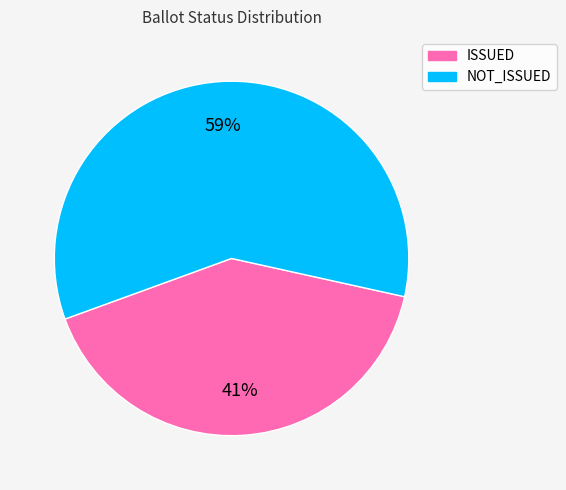

How many slices are in this pie chart?

2